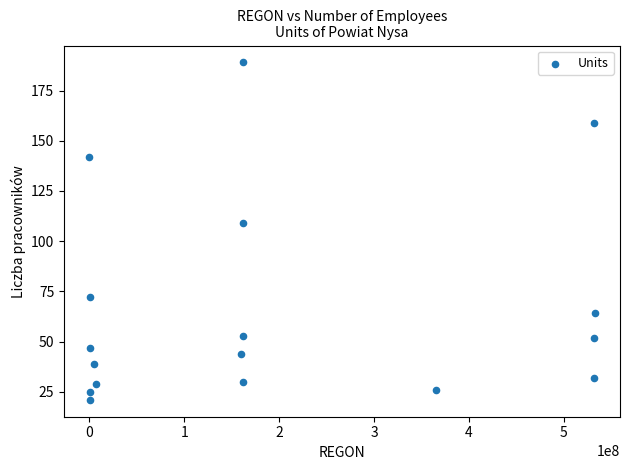

What Y value in the scatter plot is closest to 105?

109